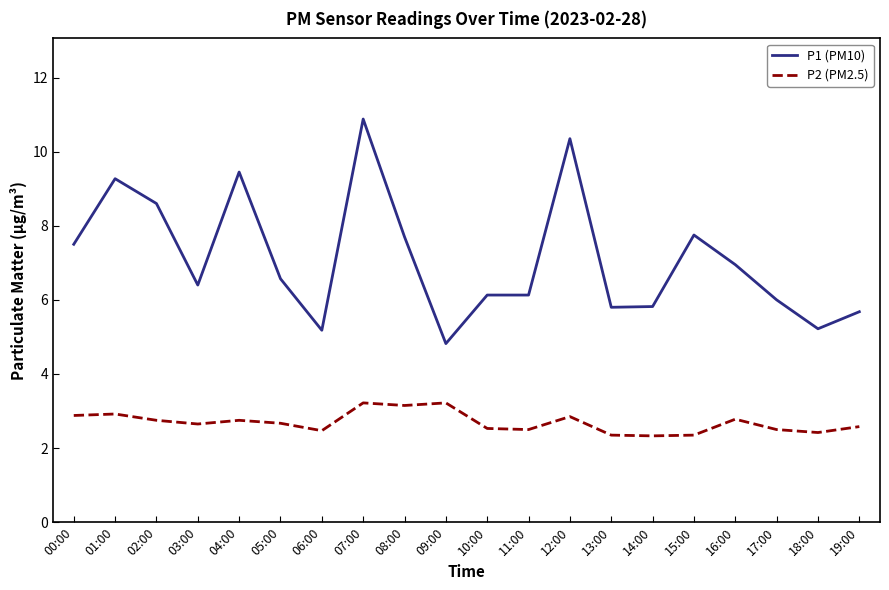

Which series has the widest spread of values?

P1 (PM10)